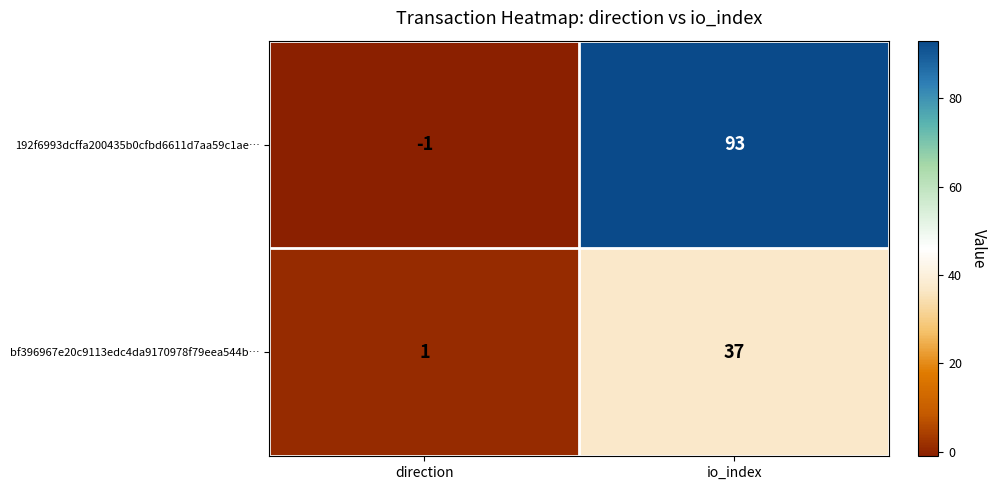

Reading right to left, list all the values displayed in this chart.

192f6993dcffa200435b0cfbd6611d7aa59c1ae…: 93	-1
bf396967e20c9113edc4da9170978f79eea544b…: 37	1